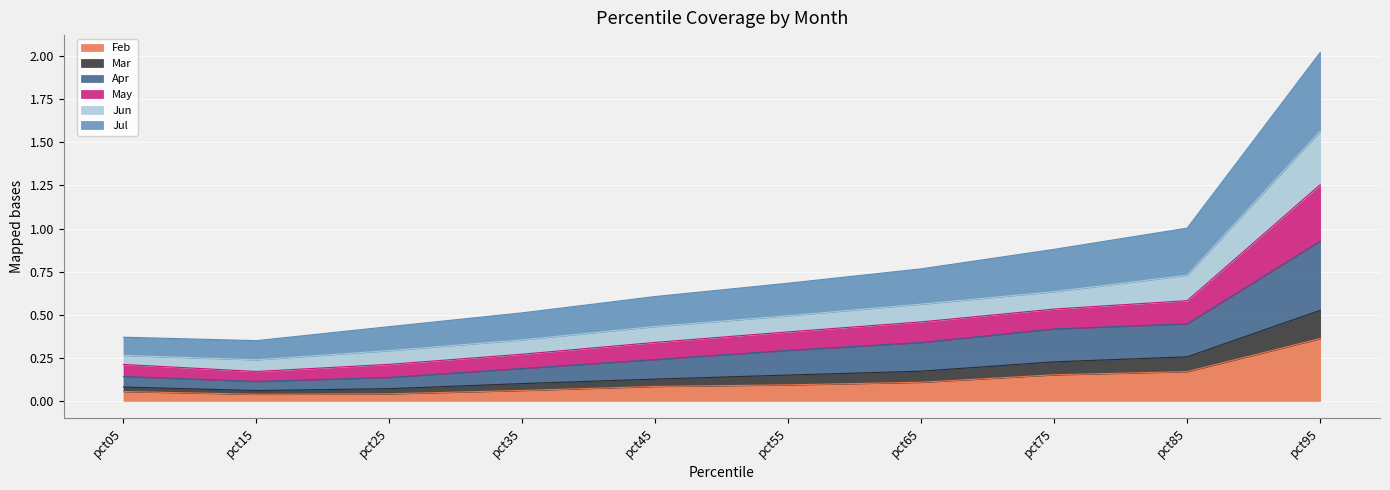

What is the average value of the Feb series?

0.1